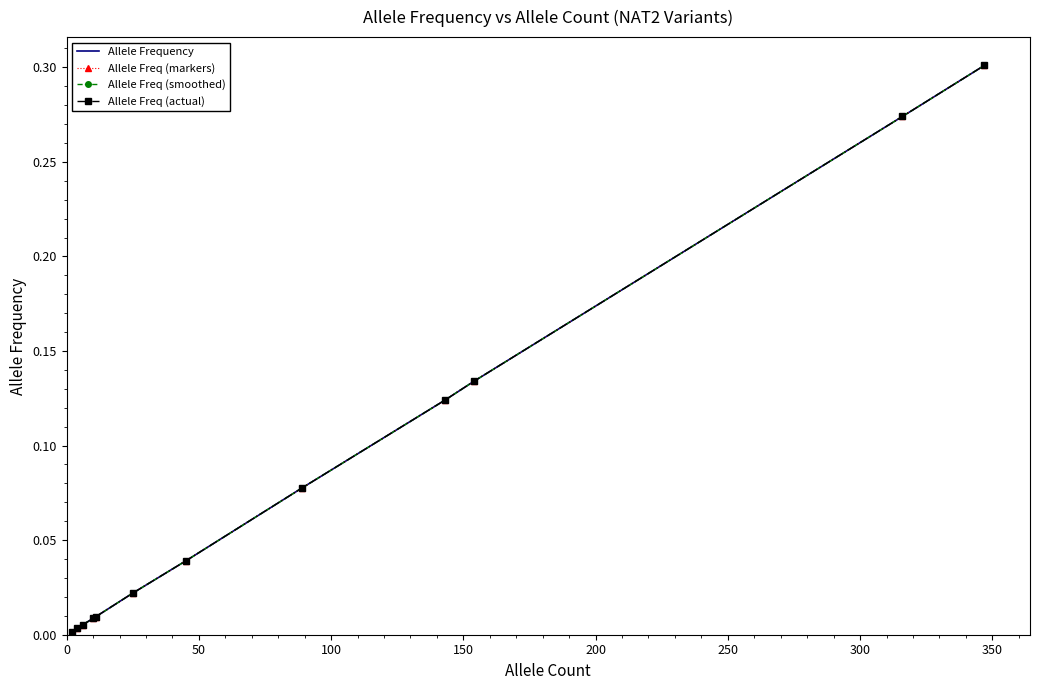

Does the chart have visible grid lines?

No